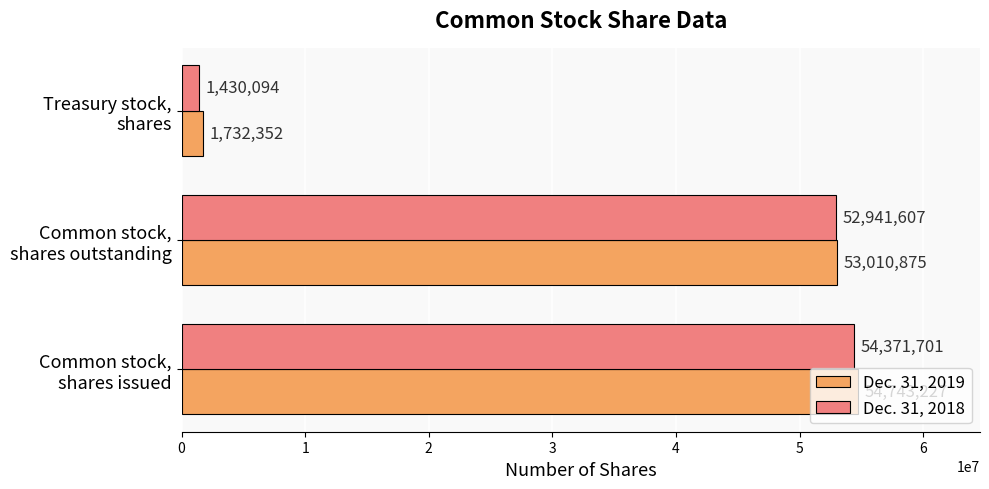

At which label is Dec. 31, 2018 closest to 27900897?

Common stock,
shares outstanding